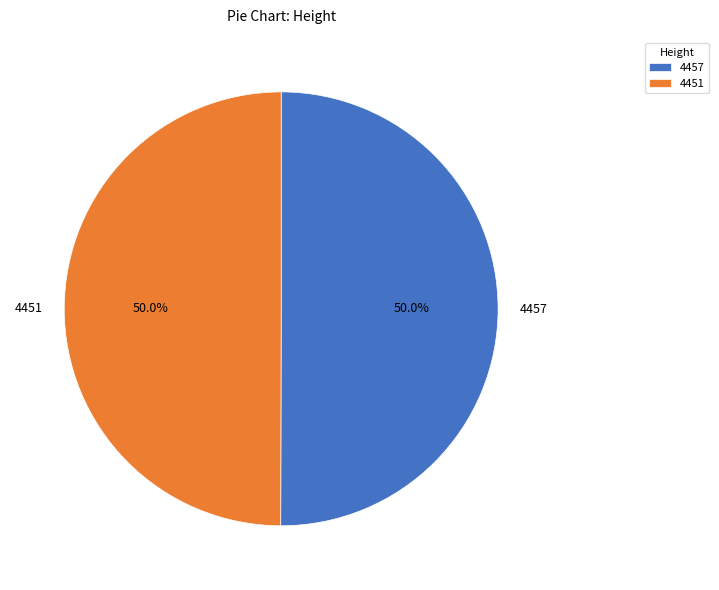

What percentage do 4457 and 4451 together represent?

100.0%